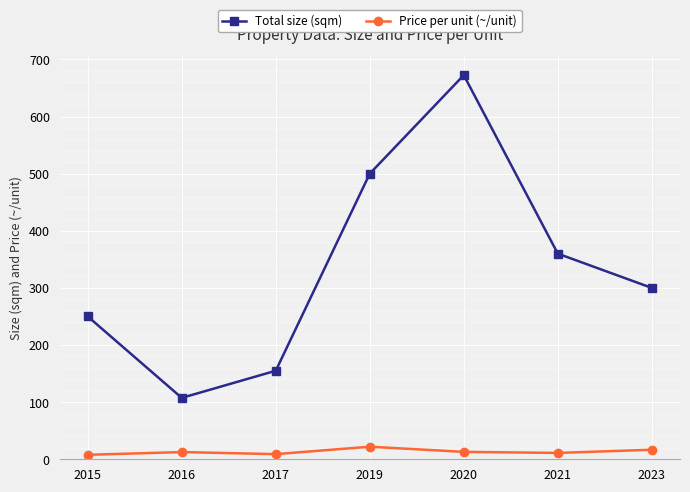

In Total size (sqm), how many points are lower than both neighbors (excluding endpoints)?

1